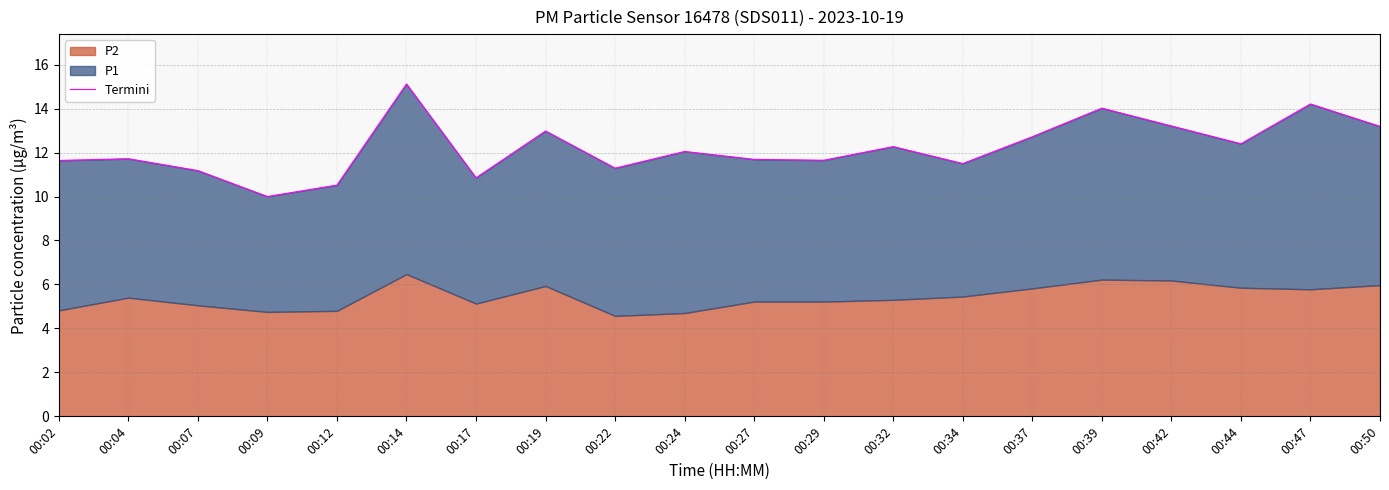

At which category does the data reach its first local valley?

00:09